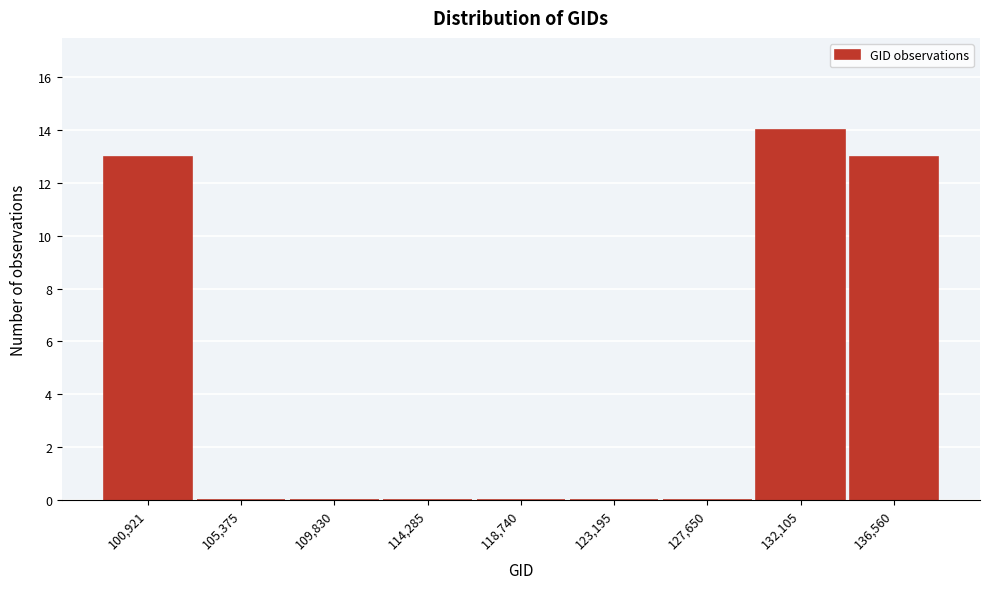

Reading left to right, what are all the values shown in this chart?

100,921=13	105,375=0	109,830=0	114,285=0	118,740=0	123,195=0	127,650=0	132,105=14	136,560=13